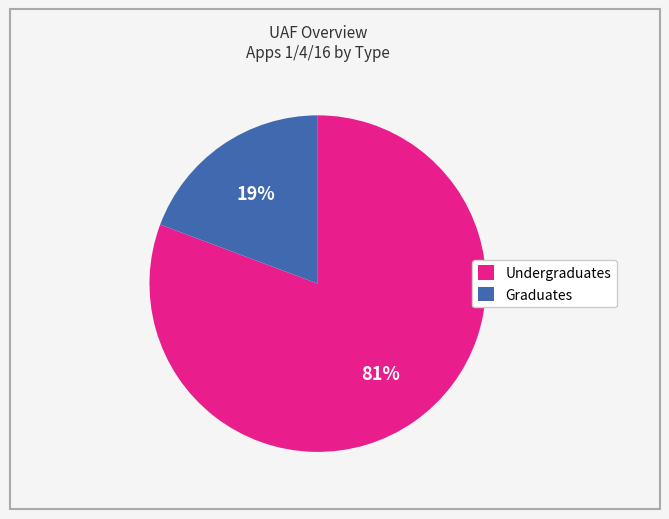

Which has a higher value, Graduates or Undergraduates?

Undergraduates